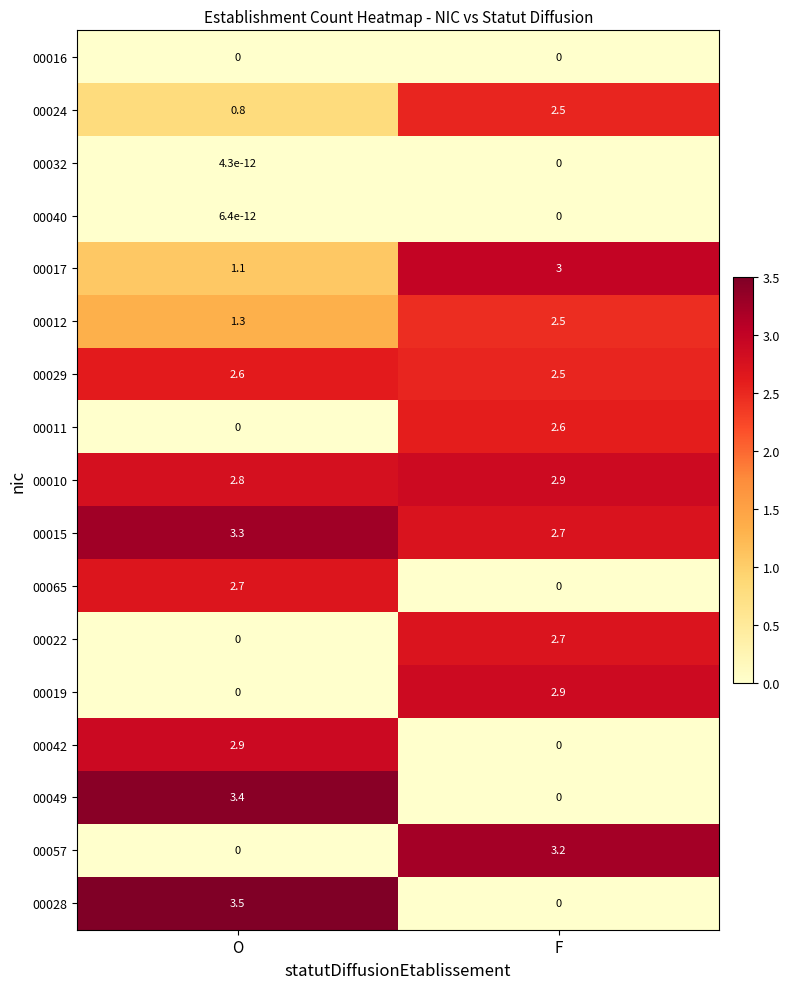

At which category is the sum across all series the highest?

F